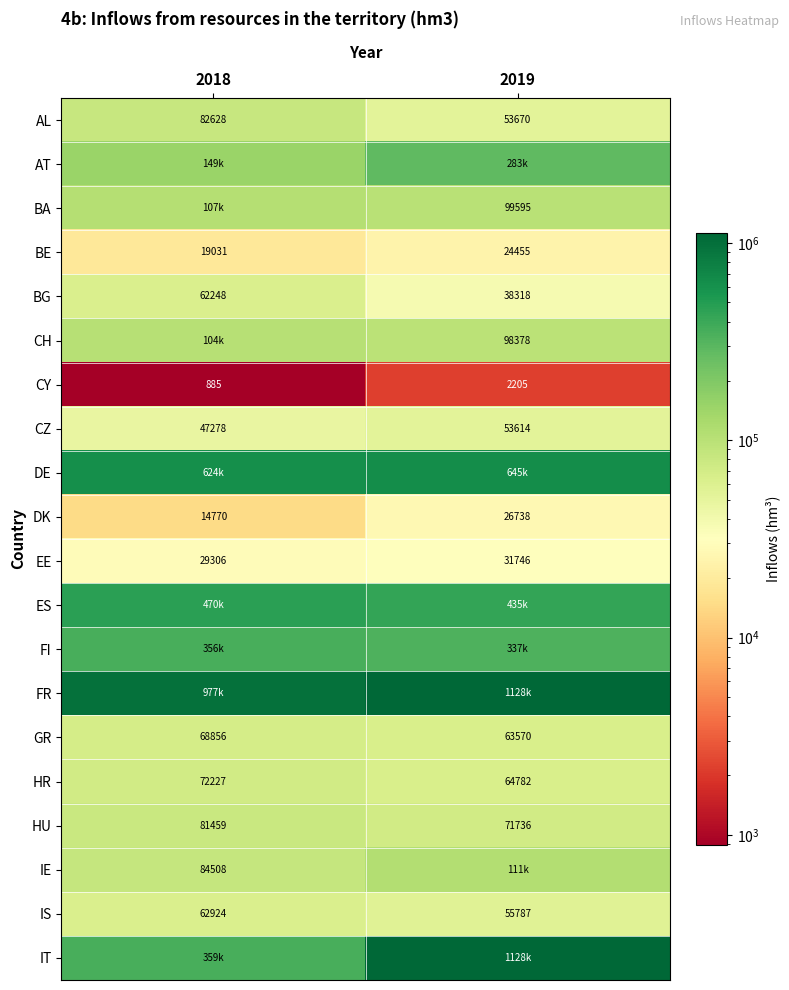

The value of BG at 2019 is 38318.0. True or false?

True